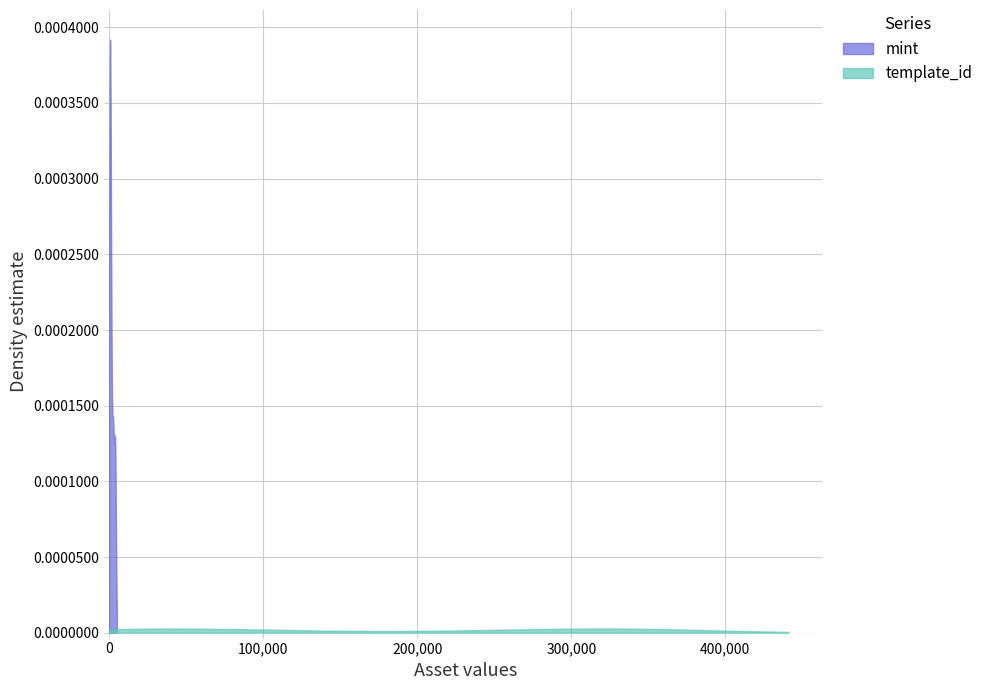

What is the value of the template_id point at the 2nd from the left?

22896